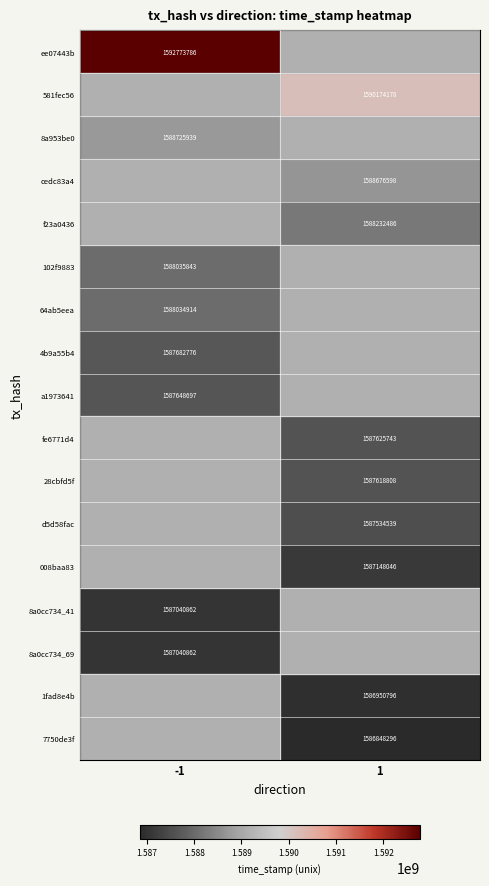

How many categories are shown in the chart?

2